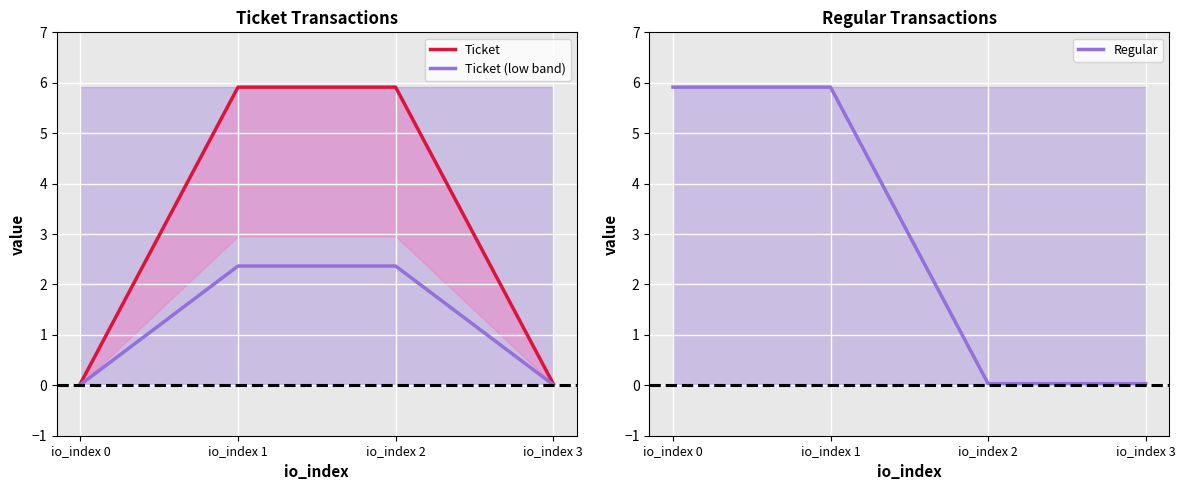

Count the number of data series in this chart.

2